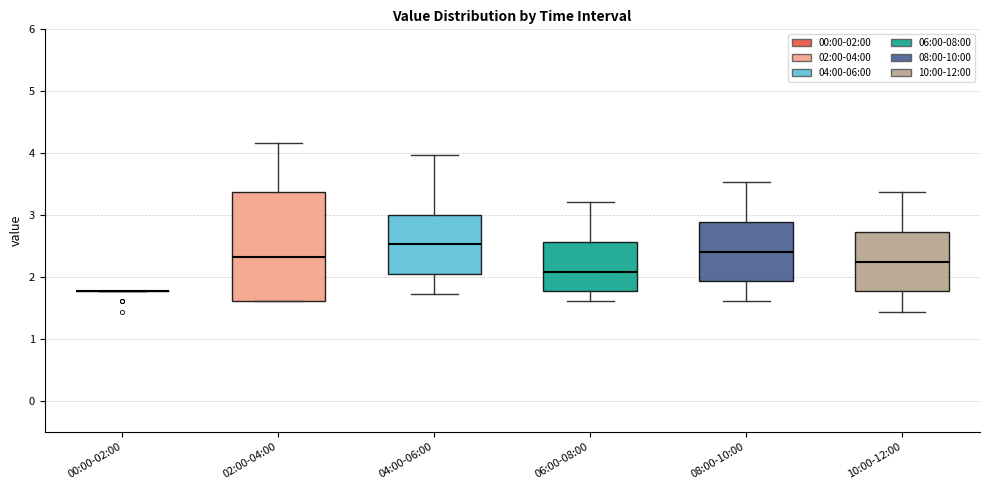

Reading left to right, transcribe this box plot: for each box, give where its median line is, the range the box spans, and where its two whiskers end, as read against the y-axis. The values are not printed on the chart, so give them approximately, as read against the axis.

00:00-02:00: box collapsed to a line at 1.8, whiskers 1.8 to 1.8
02:00-04:00: median 2.3, box 1.6 to 3.4, whiskers 1.6 to 4.2
04:00-06:00: median 2.5, box 2.1 to 3.0, whiskers 1.7 to 4.0
06:00-08:00: median 2.1, box 1.8 to 2.6, whiskers 1.6 to 3.2
08:00-10:00: median 2.4, box 1.9 to 2.9, whiskers 1.6 to 3.5
10:00-12:00: median 2.3, box 1.8 to 2.7, whiskers 1.4 to 3.4